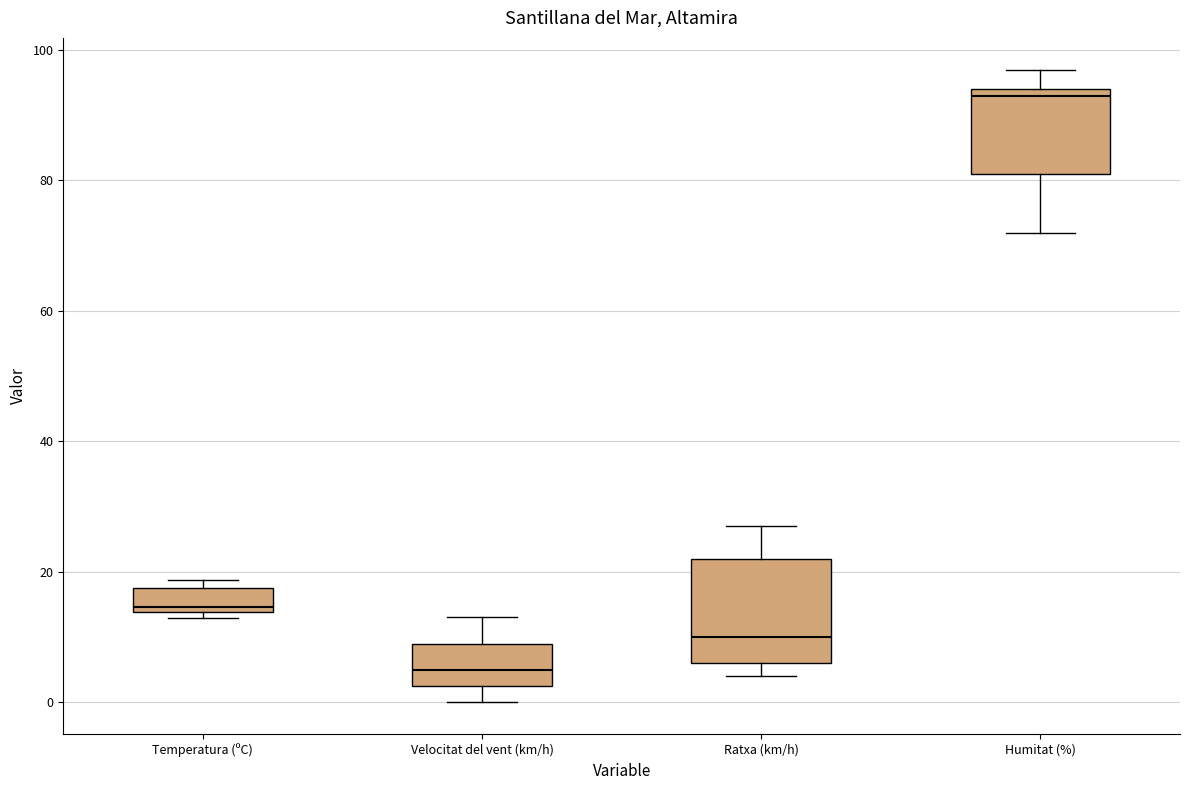

Which box is the tallest, from its lower edge to its upper edge?

Ratxa (km/h)